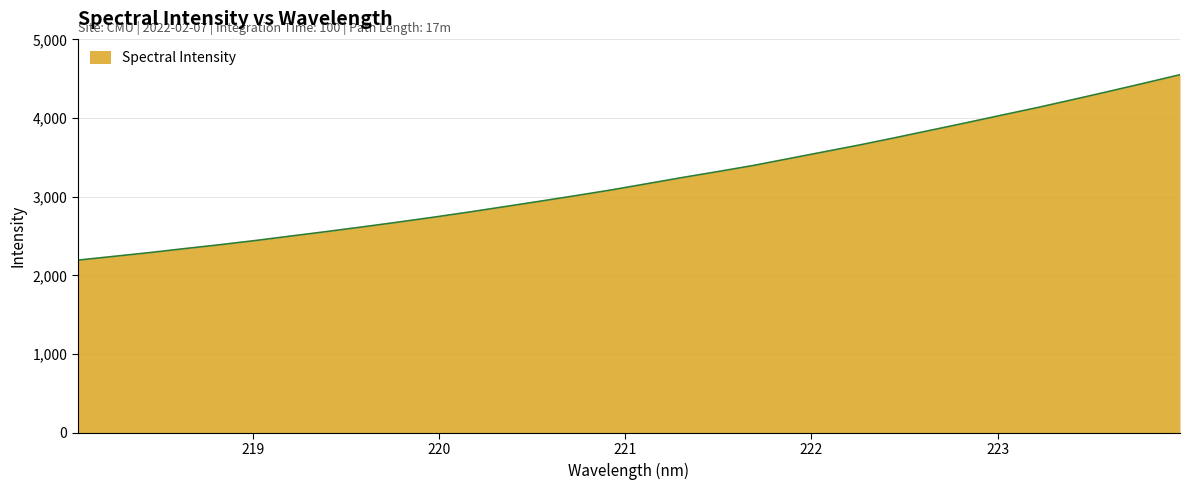

What is the difference between the maximum and minimum values?

2356.3